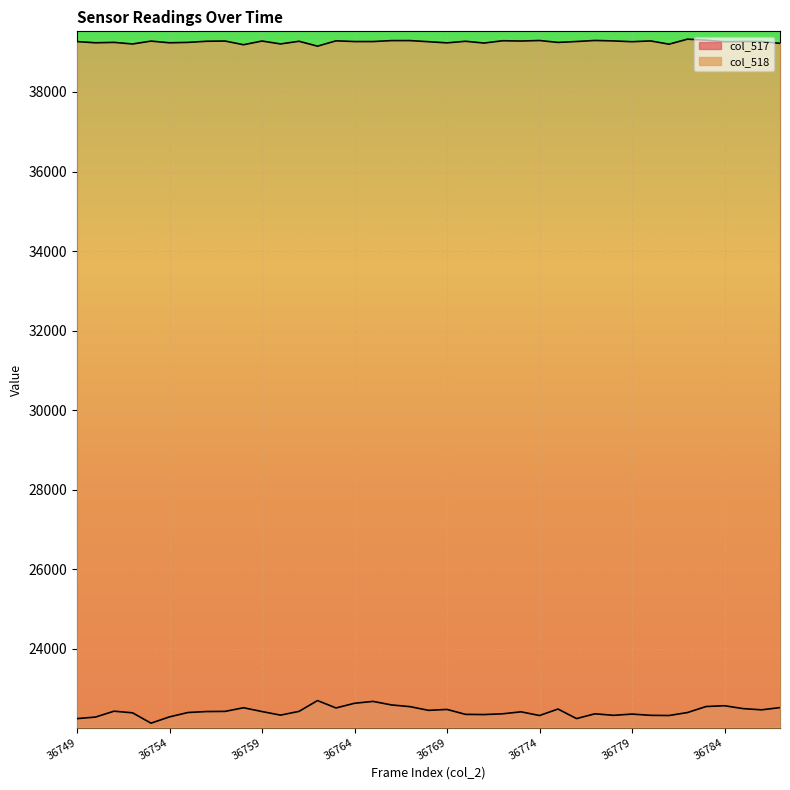

Which series has the widest spread of values?

col_517